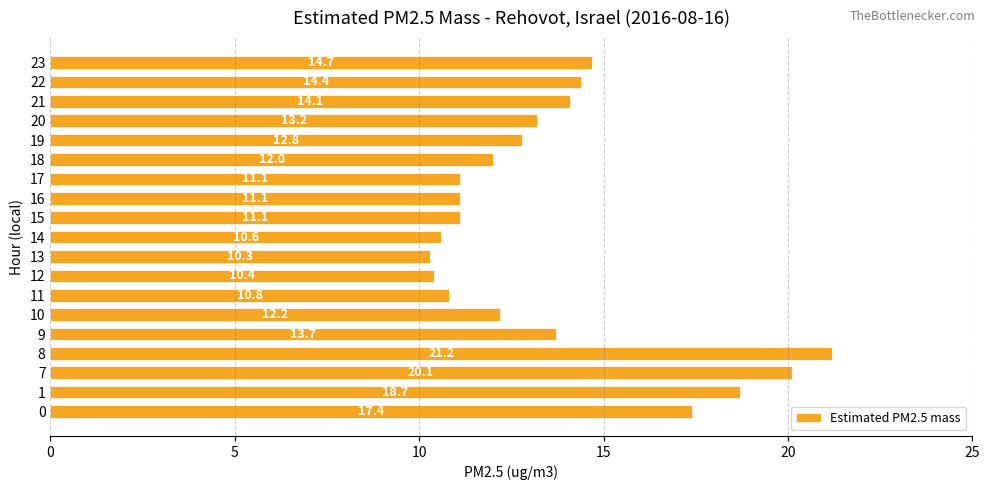

The chart shows a value of 24.9 at 21. True or false?

False